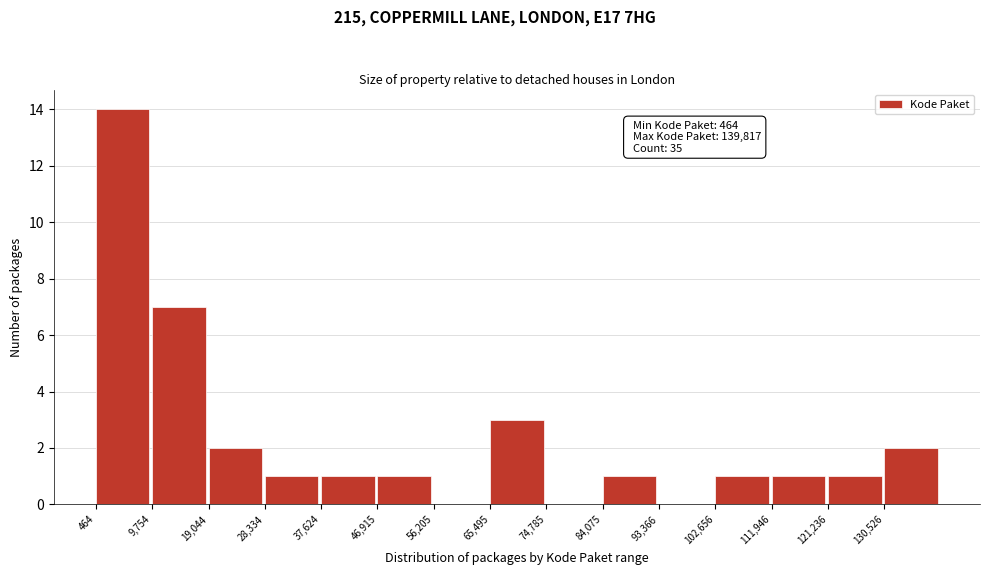

Which range on the x-axis has the tallest bar?

0 to 10000